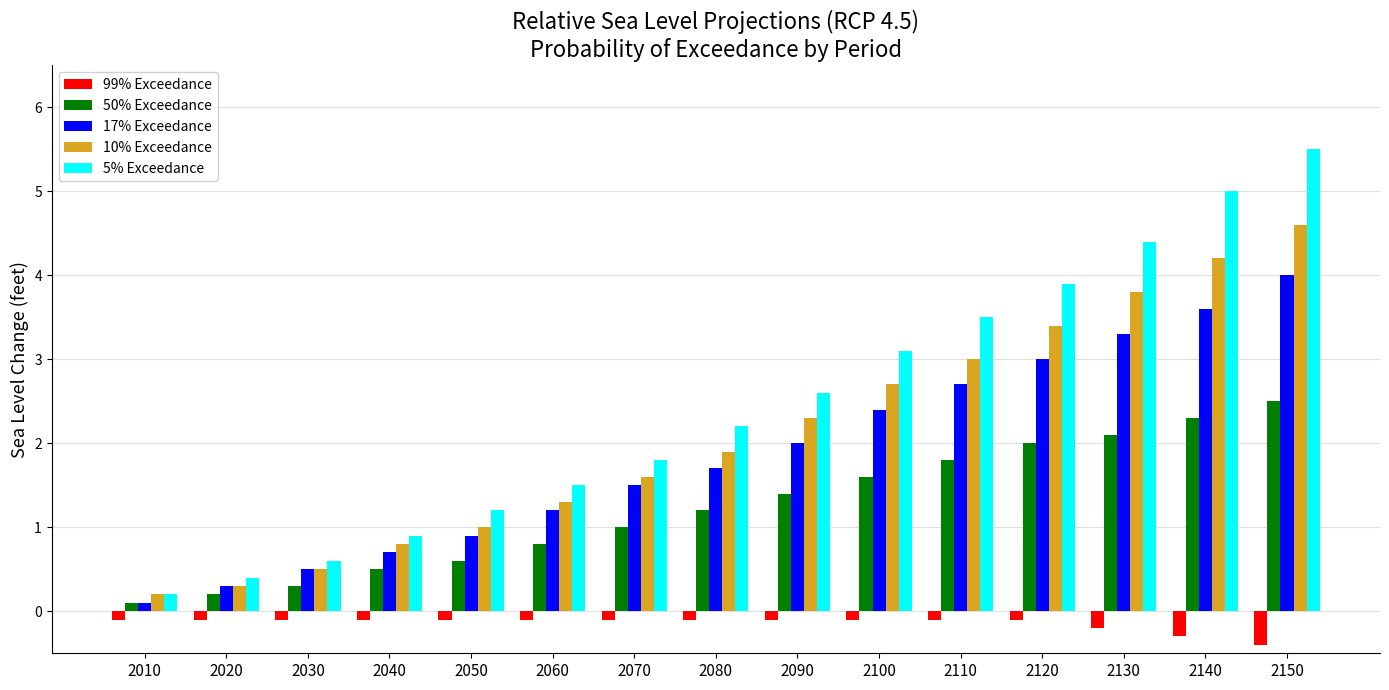

At which category is the sum across all series the highest?

2150